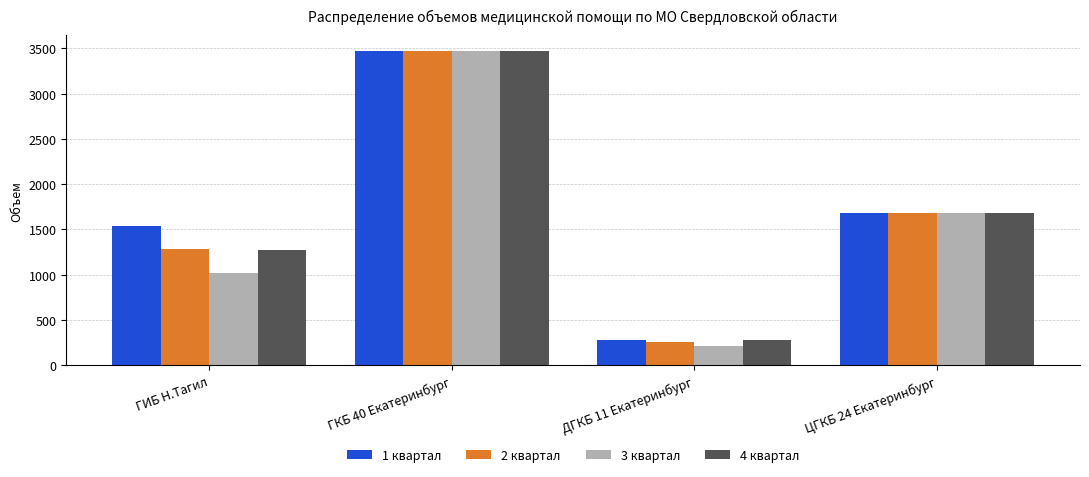

Between ГИБ Н.Тагил and ДГКБ 11 Екатеринбург, which series saw the biggest shift?

1 квартал